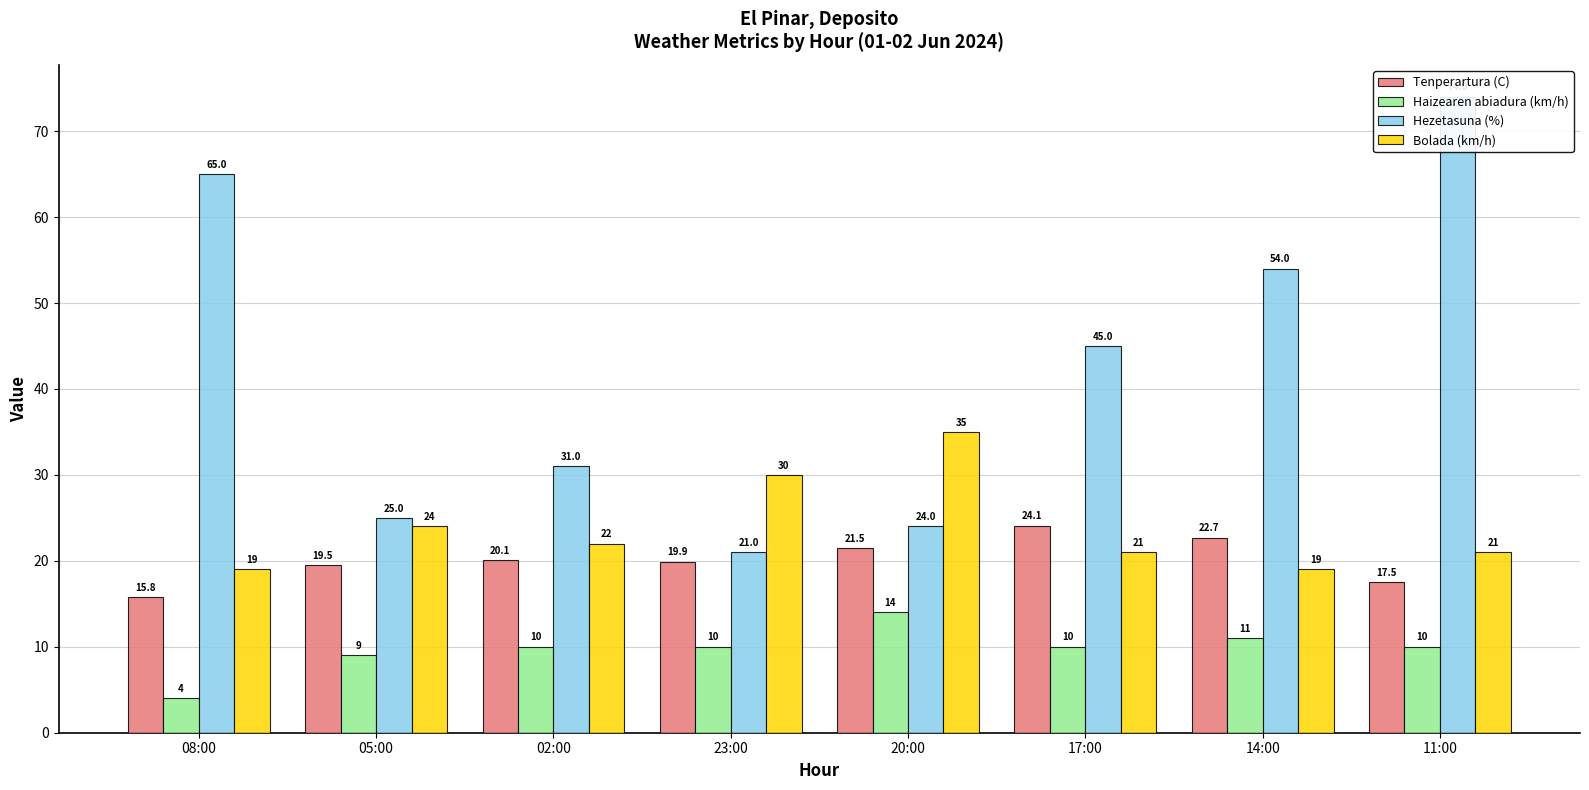

What is the spread (max minus min) of values at 23:00?

20.0